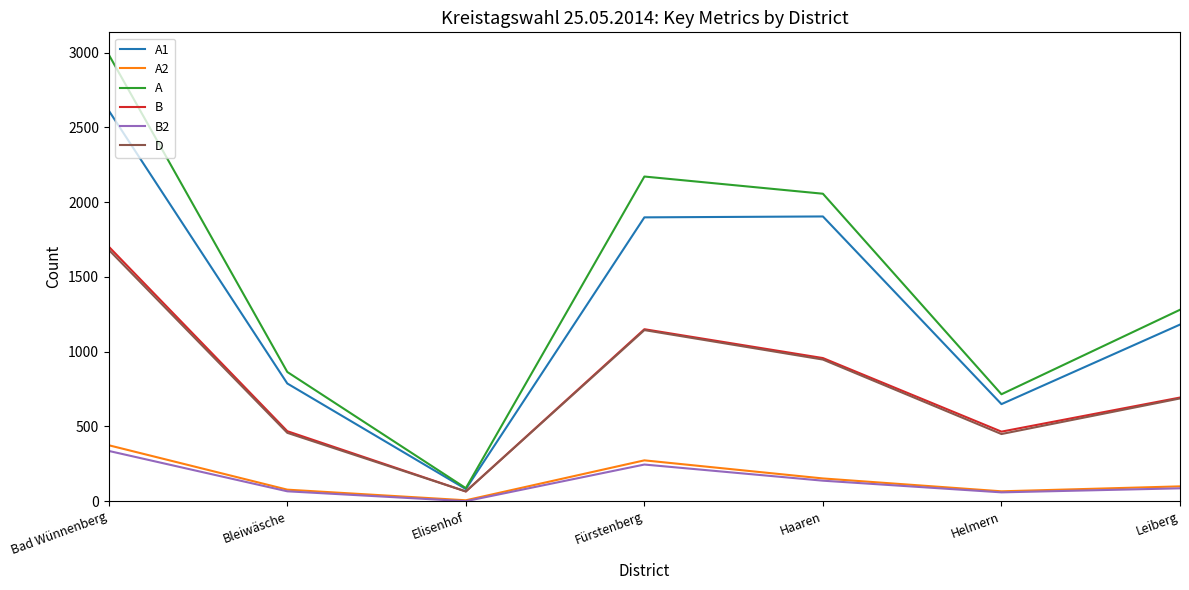

Between Helmern and Leiberg, which series saw the biggest shift?

A